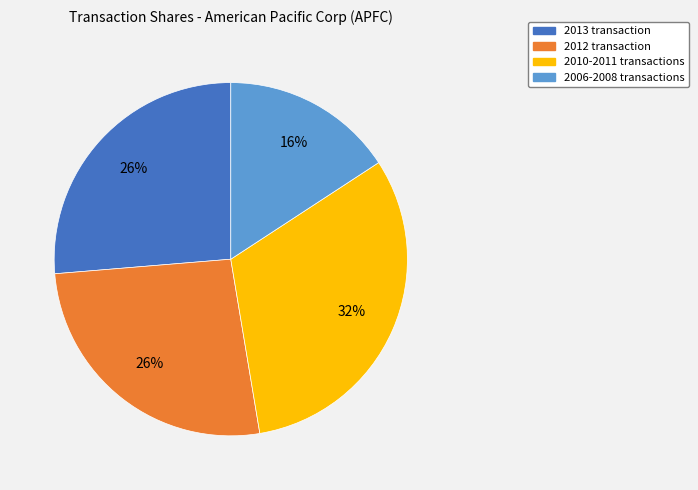

How many slices are in this pie chart?

4